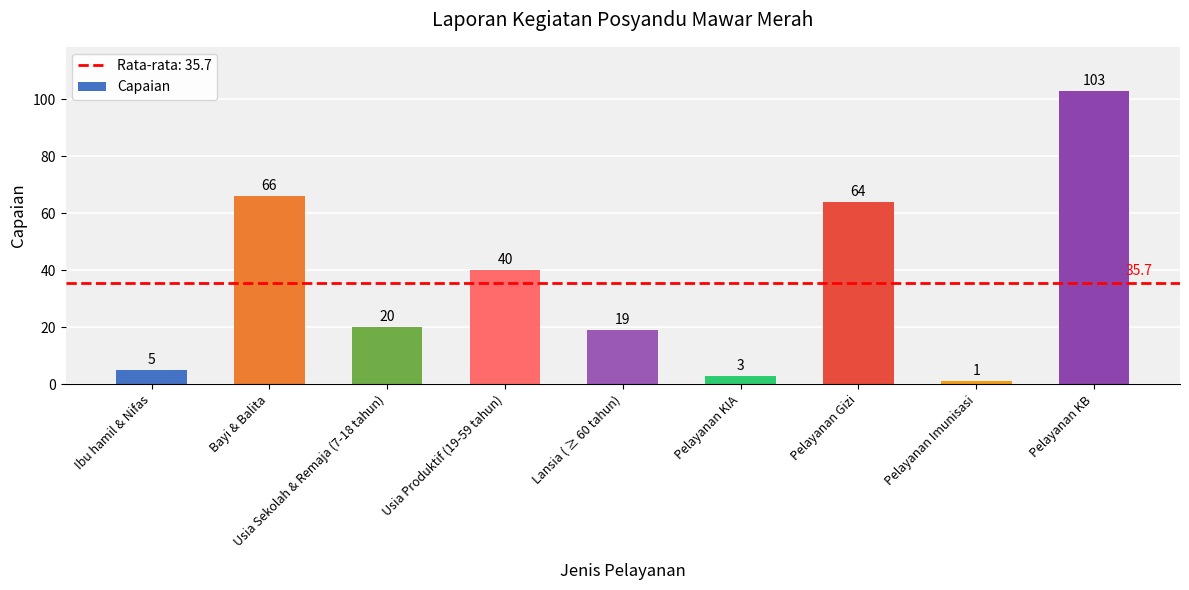

Is it true that the value at Pelayanan KIA is 3?

True